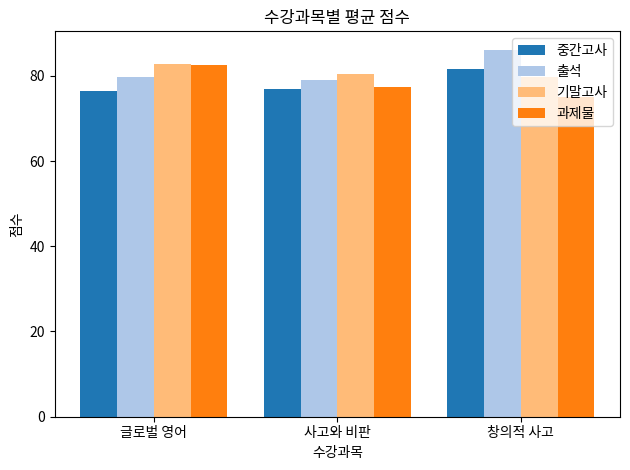

What is the sum of the 출석 values at 창의적 사고 and 글로벌 영어?

165.8